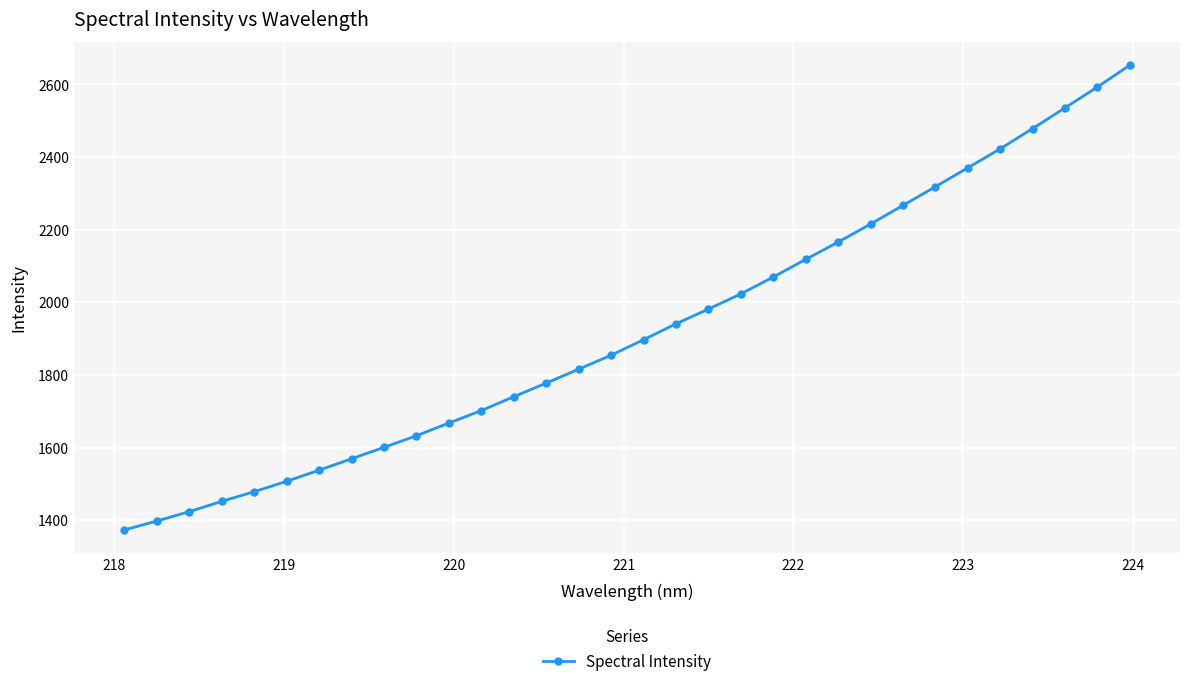

What is the smallest value displayed?

1373.1